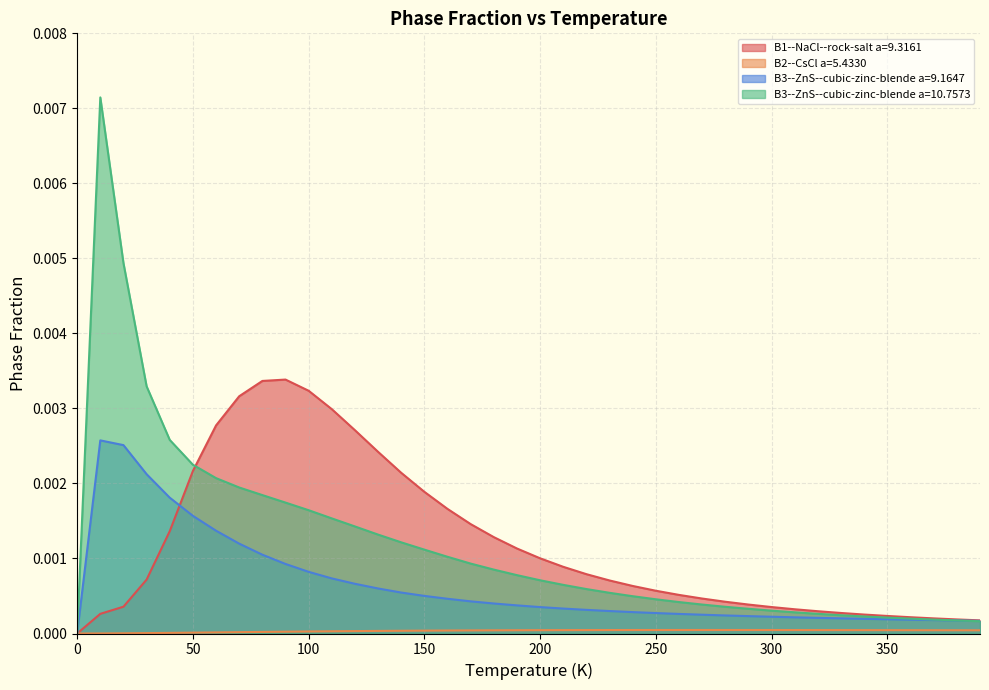

True or false: B3--ZnS--cubic-zinc-blende a=9.1647 has a value of -0.0 at 0.

False